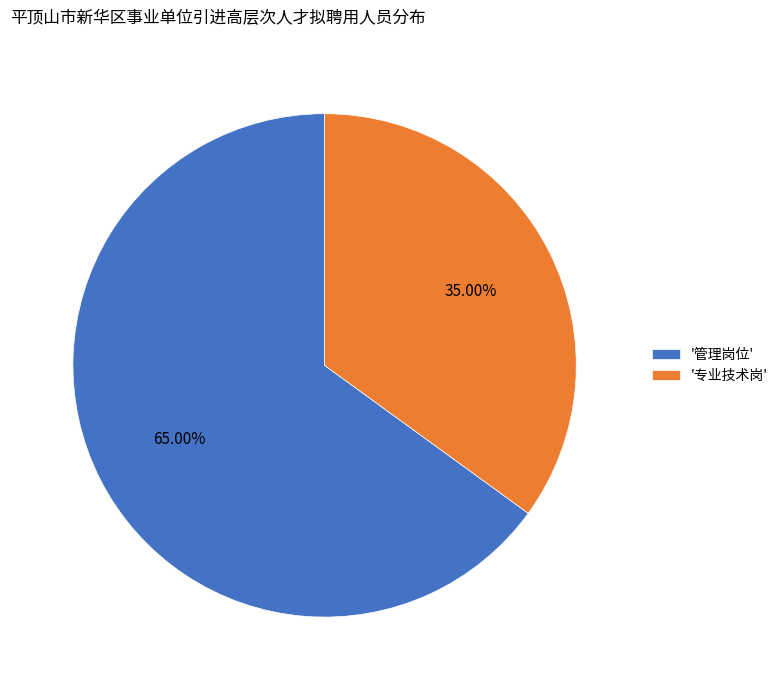

Is there a majority slice in this chart?

Yes